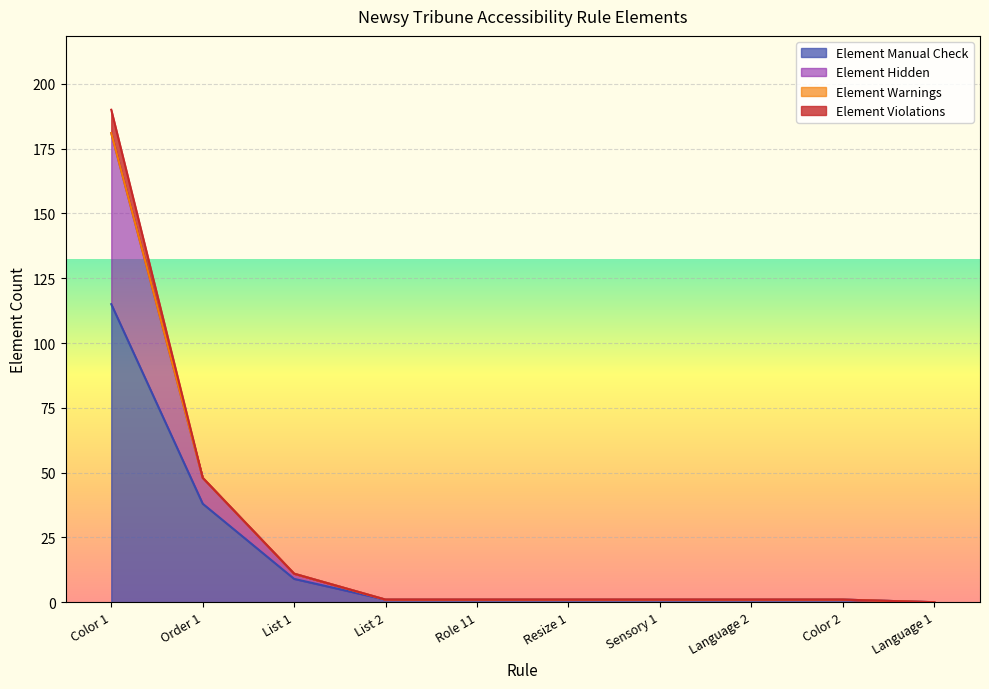

Where is Element Manual Check nearest to the value 57?

Order 1